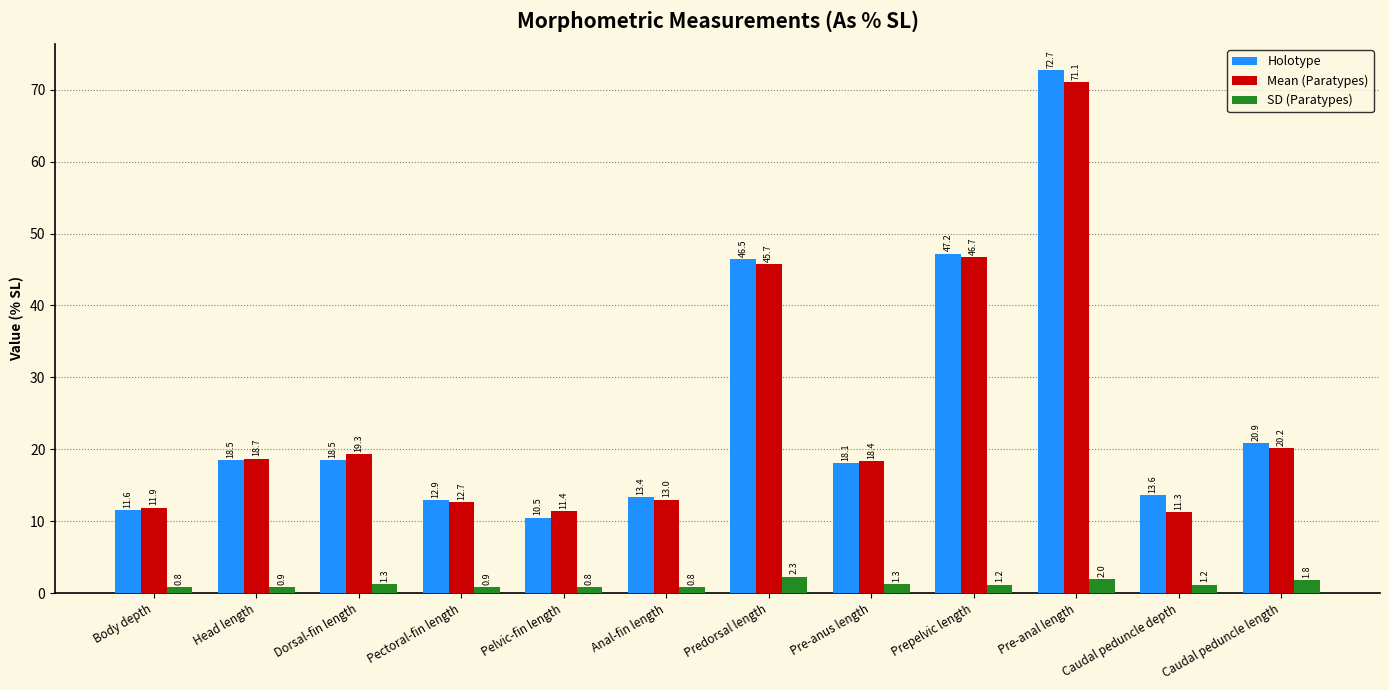

Rank the categories by Mean (Paratypes) value from lowest to highest.

Caudal peduncle depth, Pelvic-fin length, Body depth, Pectoral-fin length, Anal-fin length, Pre-anus length, Head length, Dorsal-fin length, Caudal peduncle length, Predorsal length, Prepelvic length, Pre-anal length